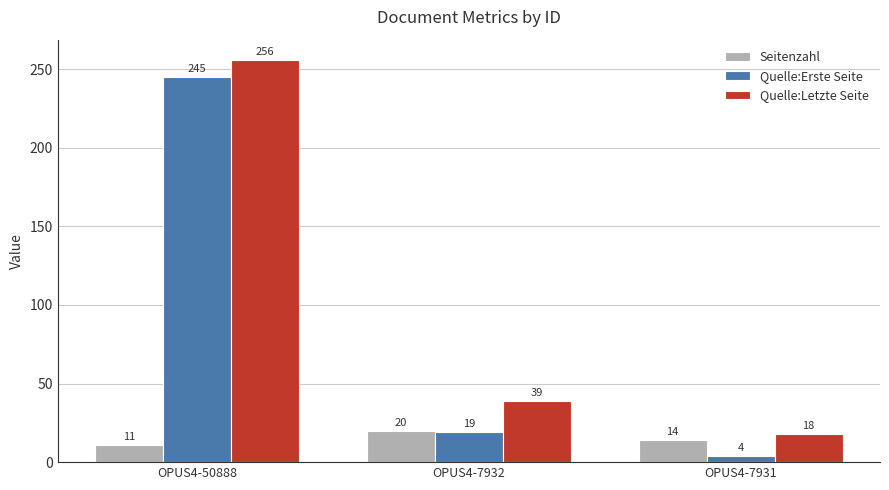

Count the number of data series in this chart.

3